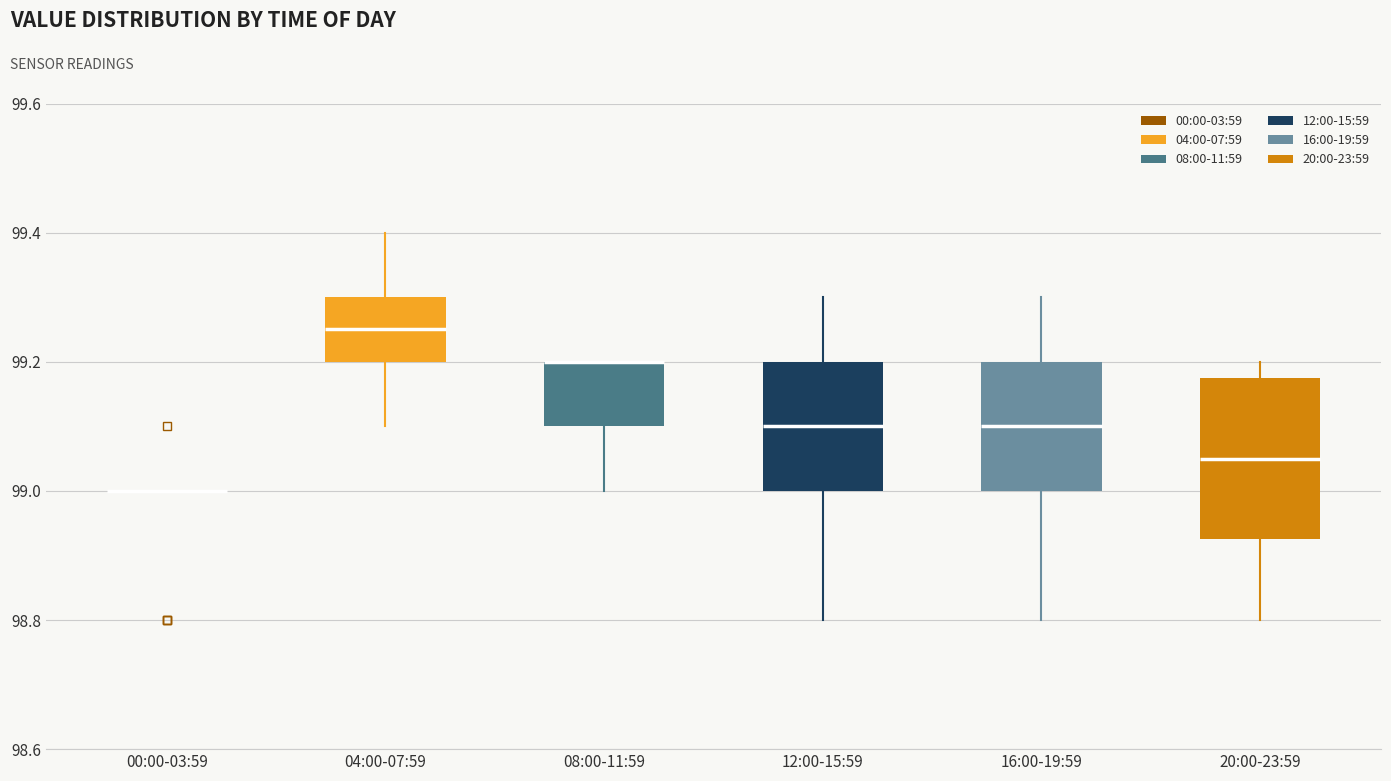

Reading left to right, read every box against the y-axis: the position of its median line, the range the box covers, and the ends of its whiskers. The values are not printed on the chart, so give them approximately, as read against the axis.

00:00-03:59: box collapsed to a line at 99.00, whiskers 99.00 to 99.00
04:00-07:59: median 99.26, box 99.20 to 99.30, whiskers 99.10 to 99.40
08:00-11:59: median 99.20 (drawn on the box's upper edge), box 99.10 to 99.20, whiskers 99.00 to 99.20
12:00-15:59: median 99.10, box 99.00 to 99.20, whiskers 98.80 to 99.30
16:00-19:59: median 99.10, box 99.00 to 99.20, whiskers 98.80 to 99.30
20:00-23:59: median 99.06, box 98.92 to 99.18, whiskers 98.80 to 99.20